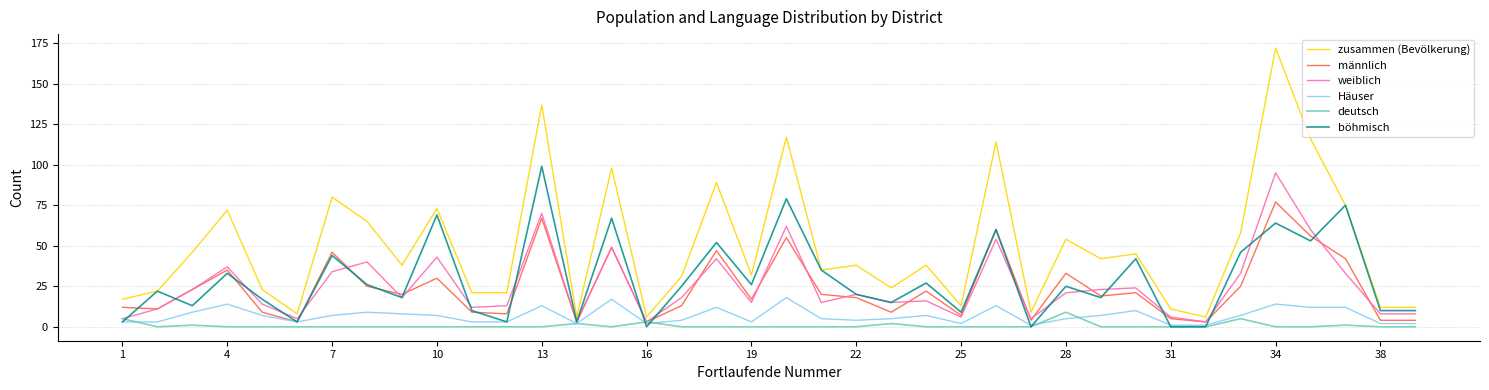

What is the maximum value for böhmisch?

99